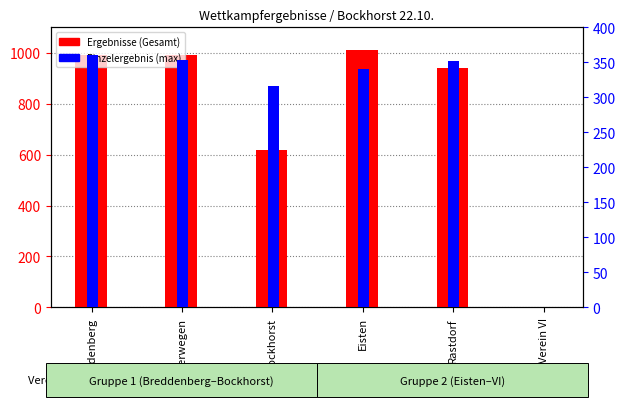

How many categories are shown in the chart?

6